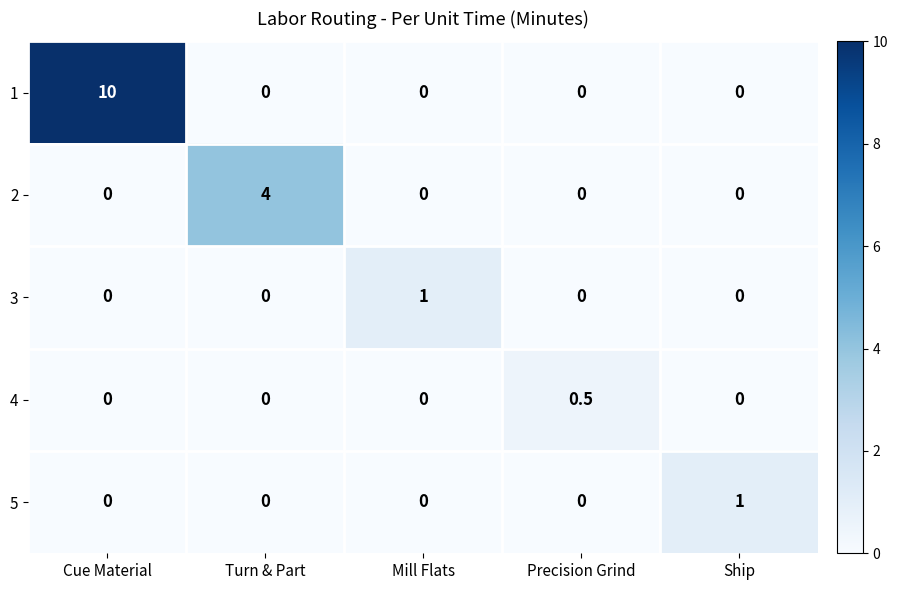

Between Precision Grind and Ship, which series saw the biggest shift?

5